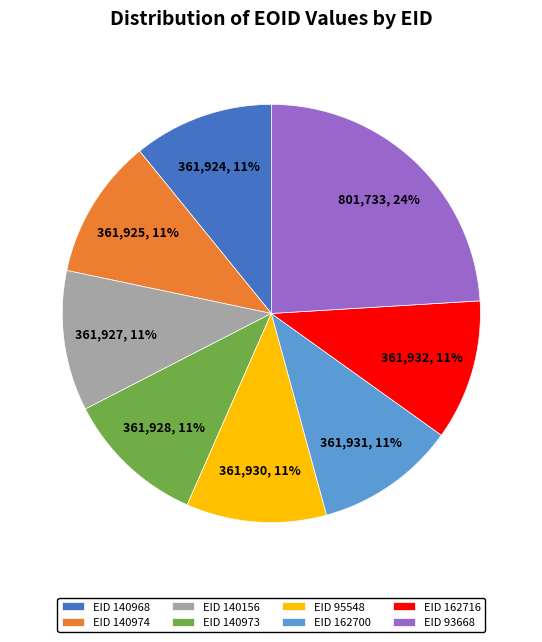

To the nearest percent, what is the average slice percentage?

12%